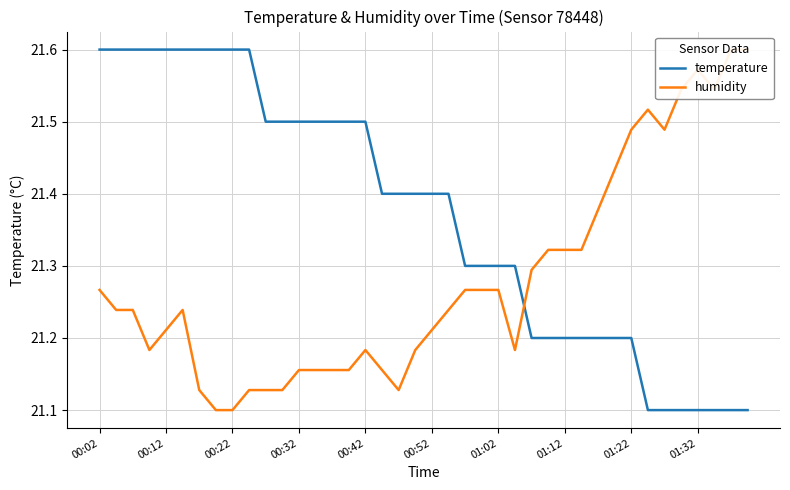

Count the number of data series in this chart.

2